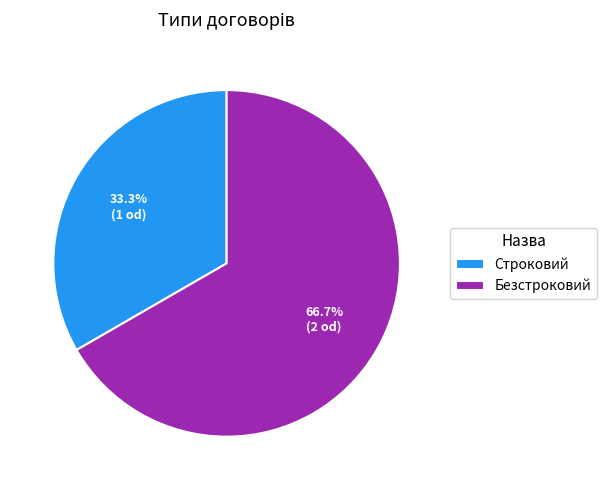

To the nearest percent, what is the average slice percentage?

50%